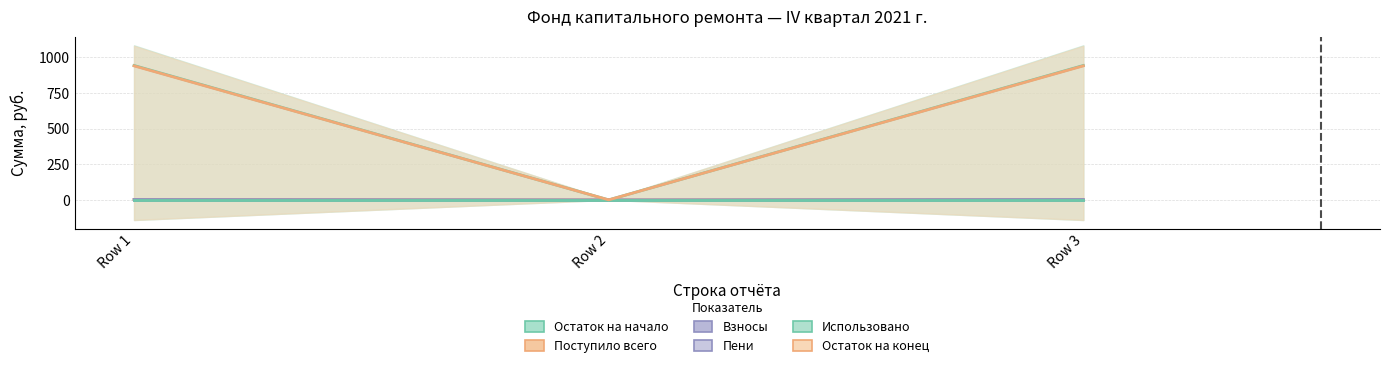

How many values in the Взносы series are below 2?

1